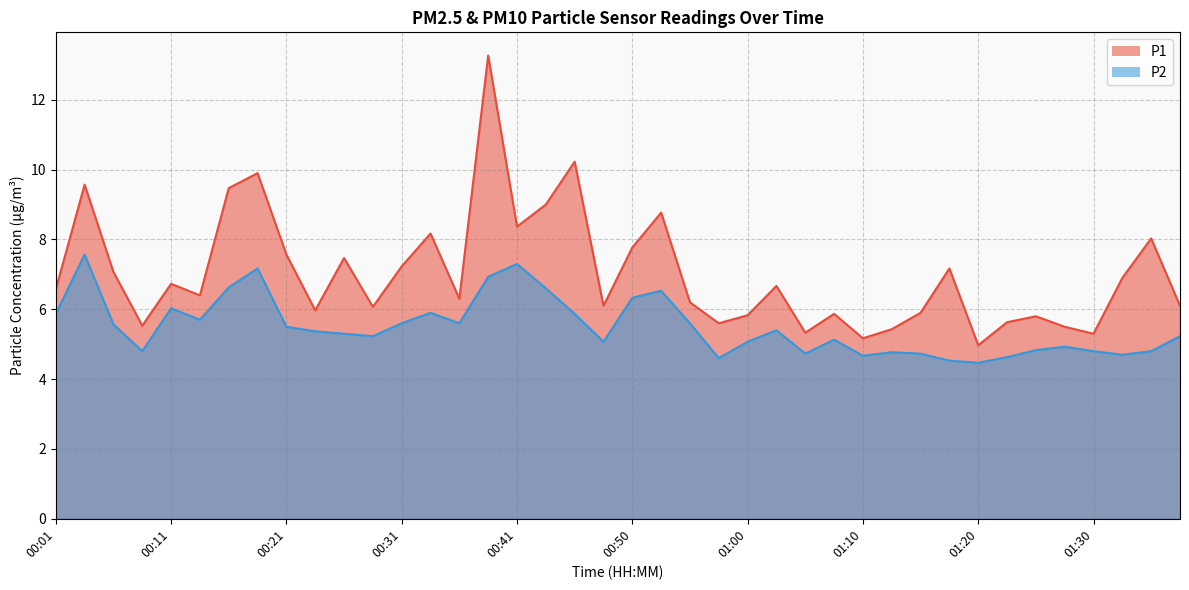

What is the spread (max minus min) of values at 01:22?

1.0